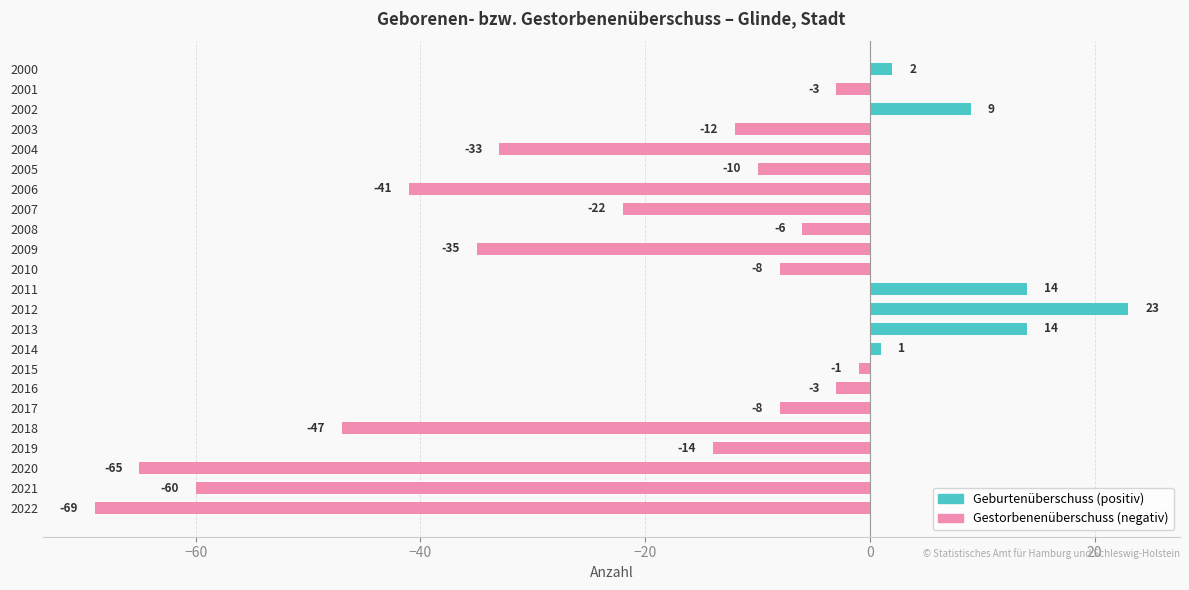

Read the value at 2019.

-14